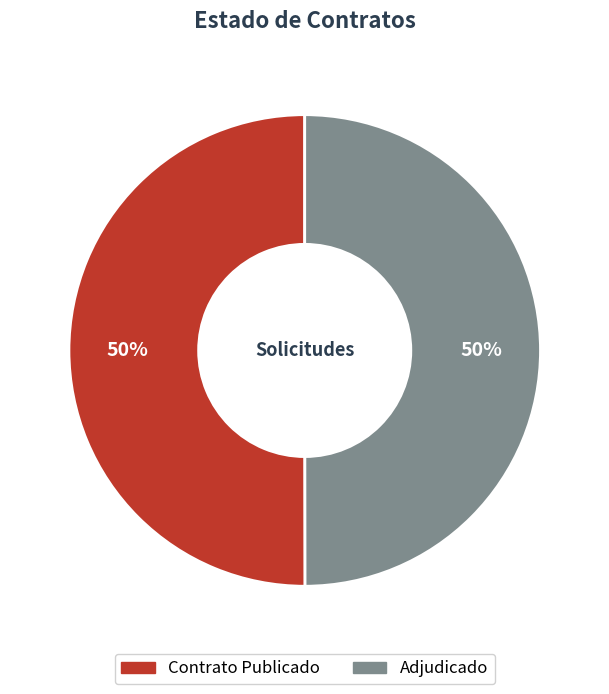

To the nearest percent, what is the combined percentage of Adjudicado and Contrato Publicado?

100%